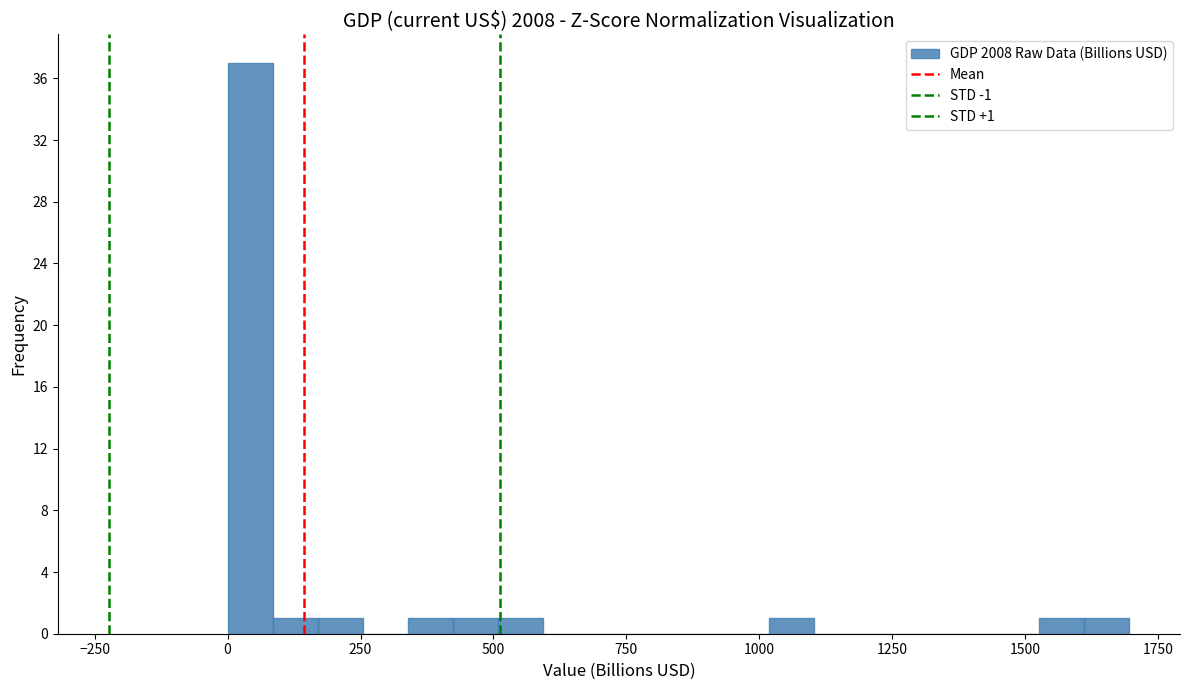

Around what value on the x-axis is the tallest bar? Give the approximate position of its centre, as read against the axis.

50